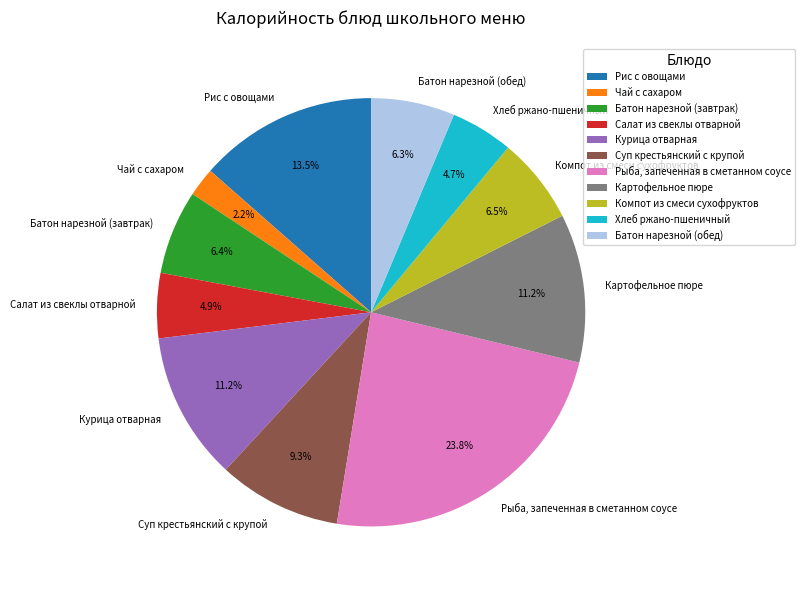

Is there a majority slice in this chart?

No